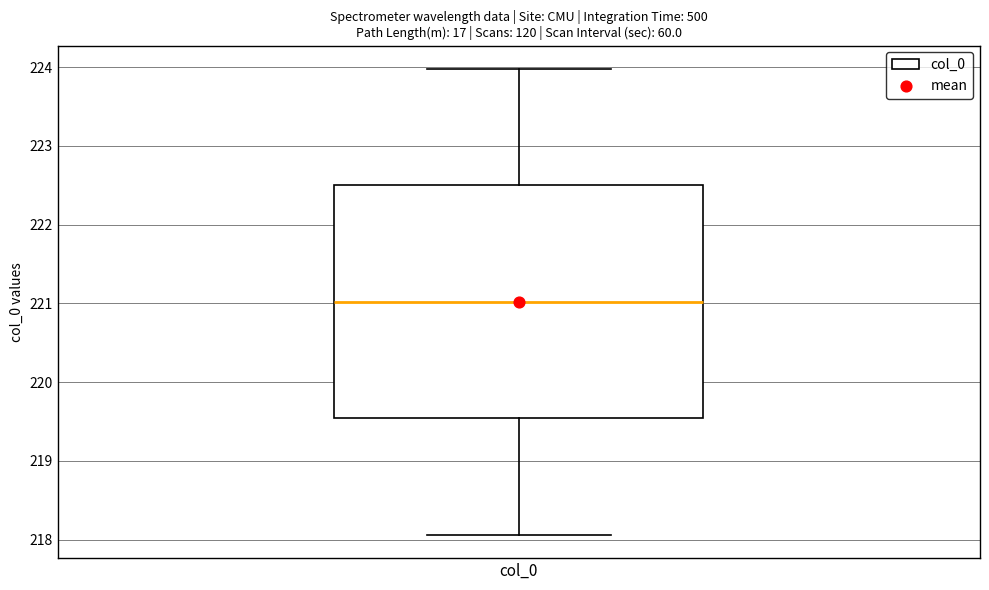

Transcribe this box plot: give where the median line is, the range the box spans, and where the two whiskers end, as read against the y-axis. The values are not printed on the chart, so give them approximately, as read against the axis.

median 221.0, box 219.5 to 222.5, whiskers 218.1 to 224.0